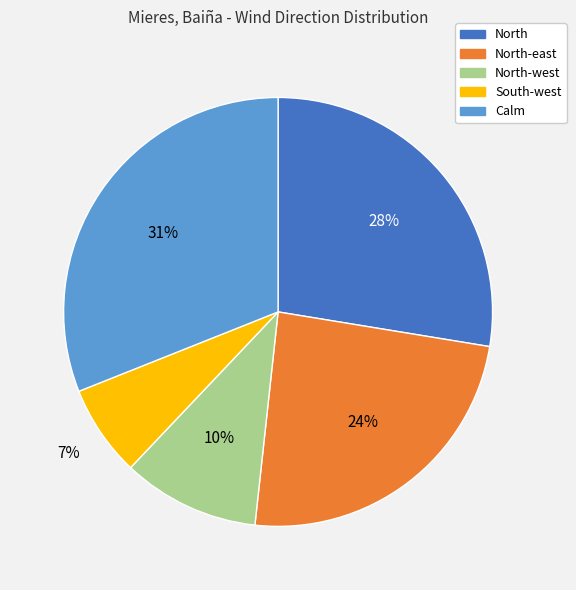

What is the smallest slice in the pie chart?

South-west